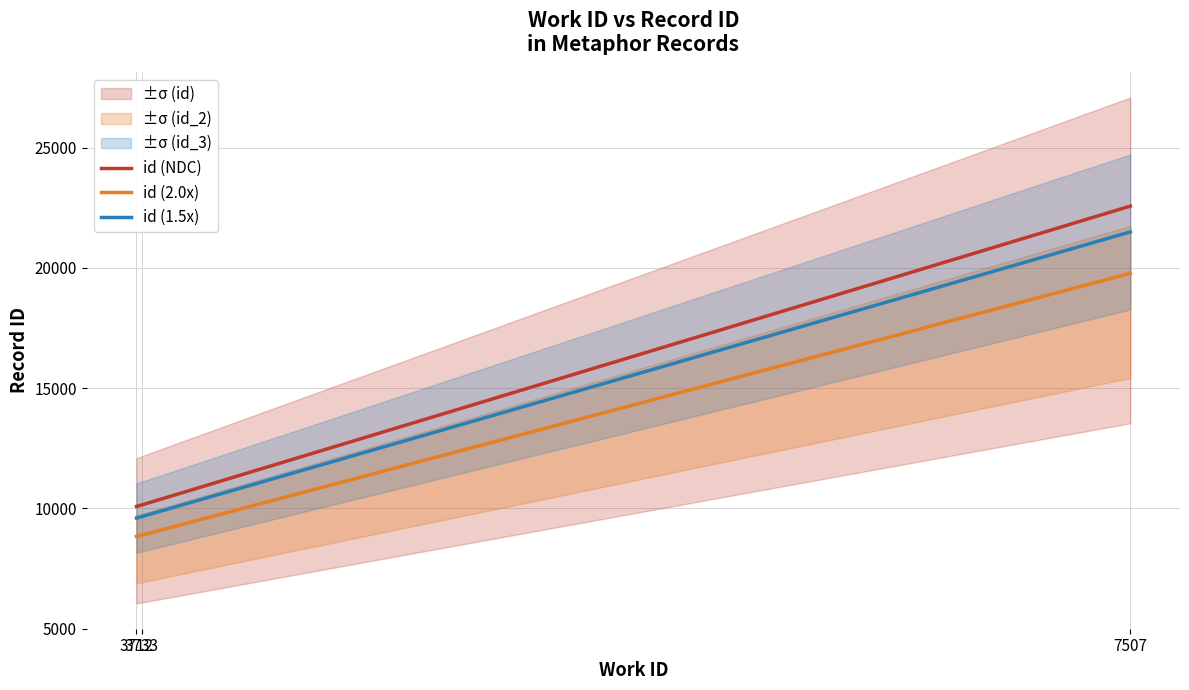

How many lines are shown in the chart?

3